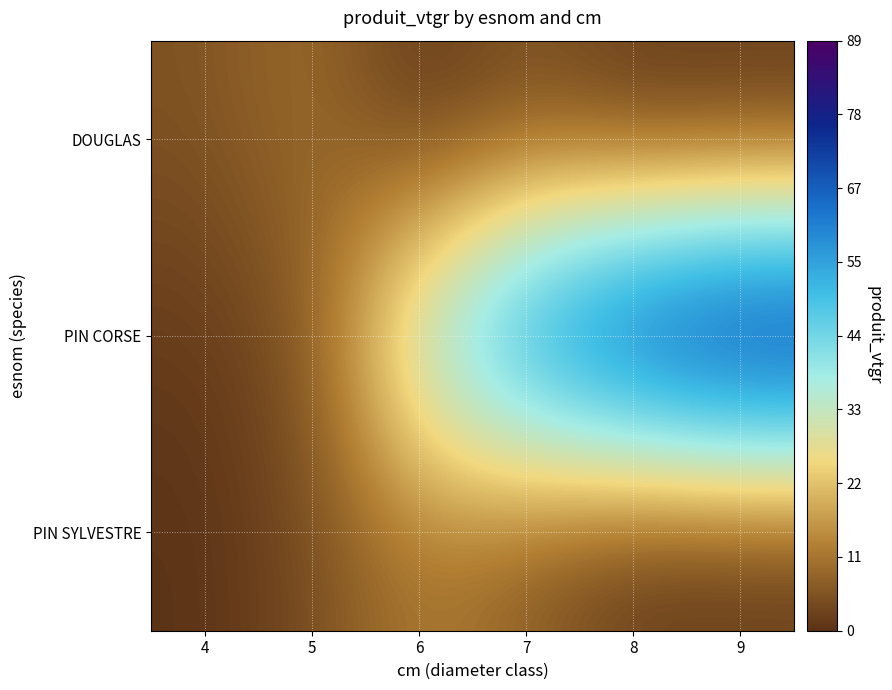

Rank the series at 7 from lowest to highest value.

DOUGLAS, PIN SYLVESTRE, PIN CORSE